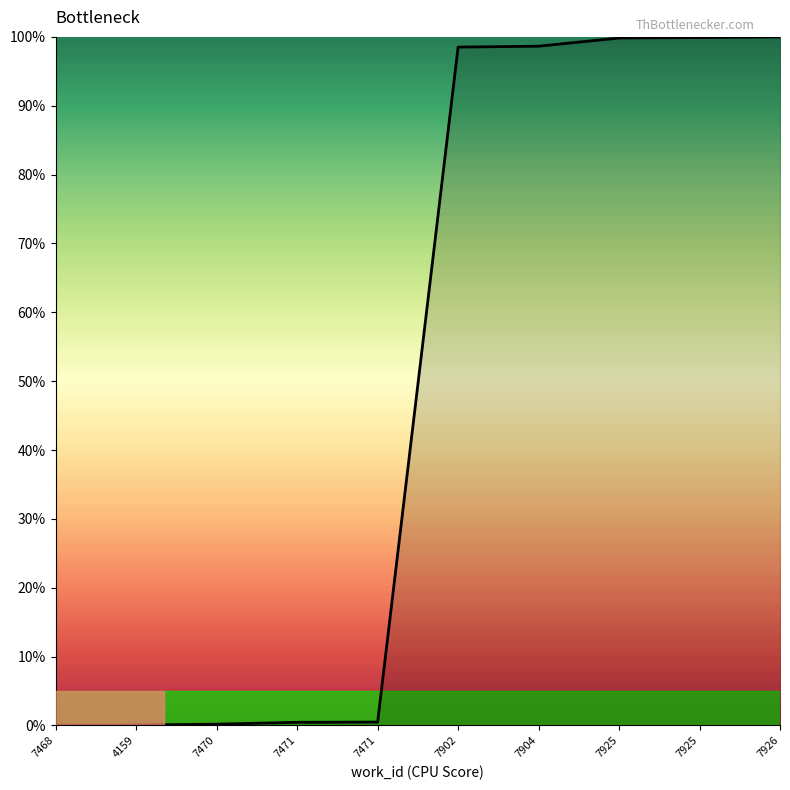

Is this an area chart (filled region under the line)?

Yes